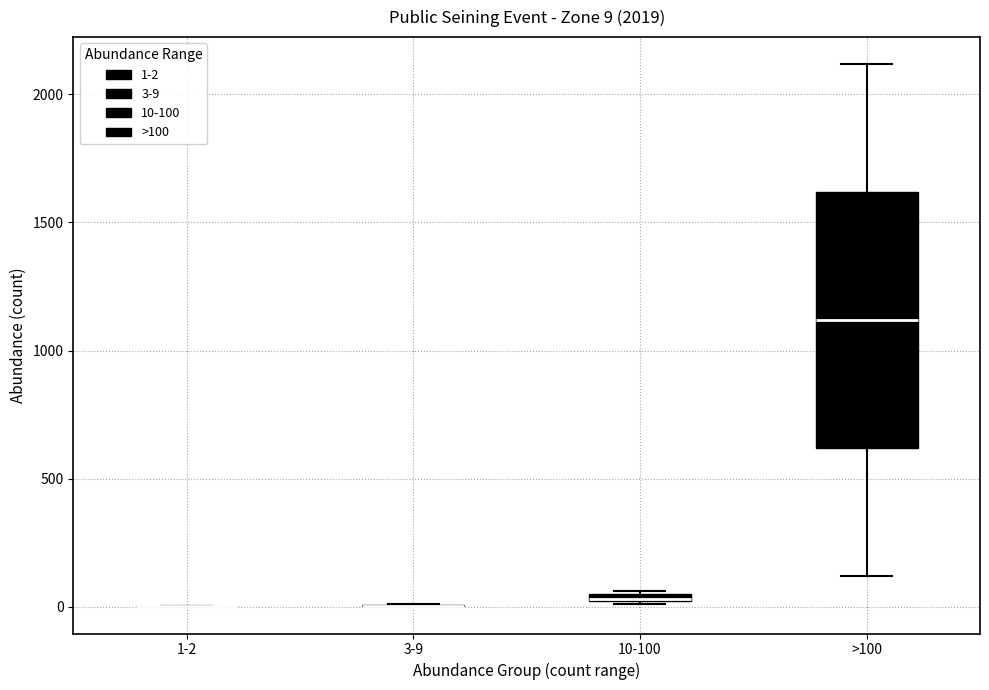

Comparing the boxes themselves (not the whiskers), which one is the tallest?

>100